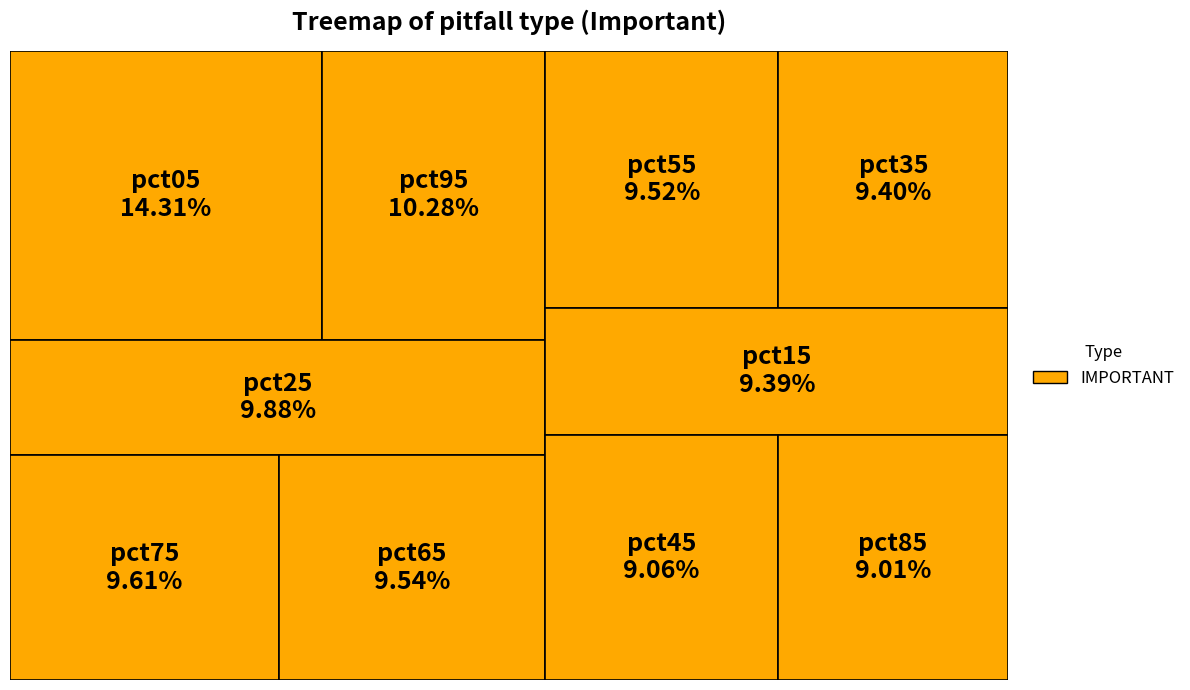

True or false: pct05 accounts for 4% of the total.

False